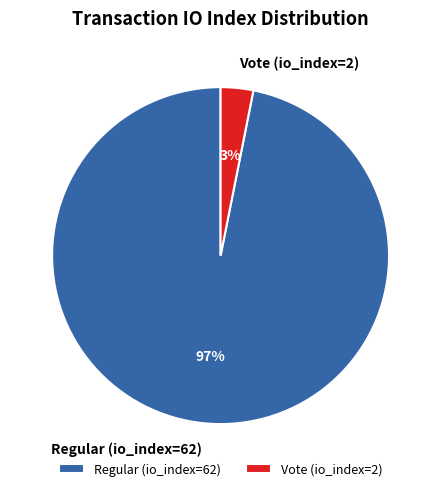

Does Vote (io_index=2) represent more than half of the total?

No